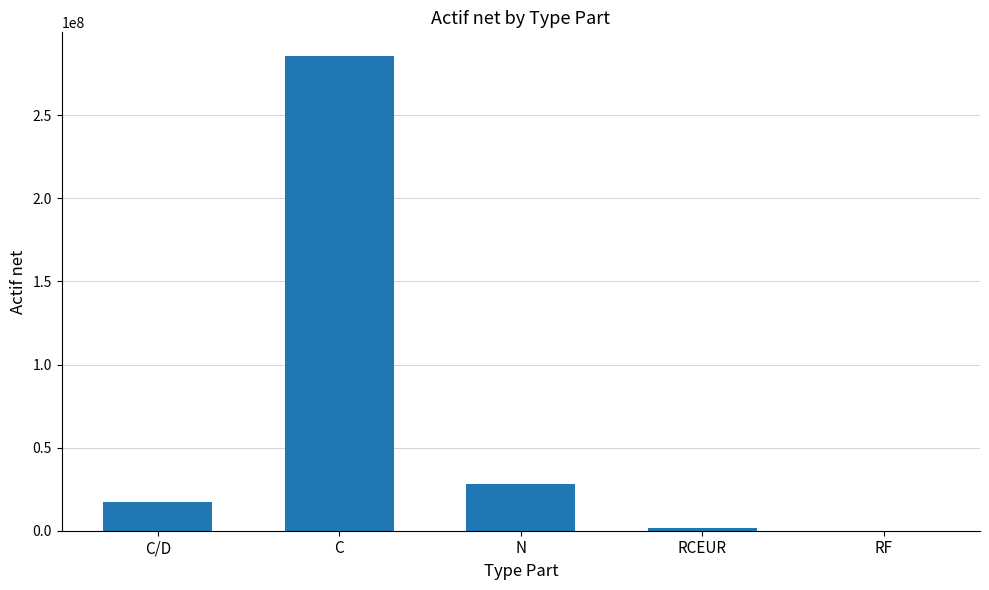

What is the change in value from RCEUR to RF?

-1341932.5